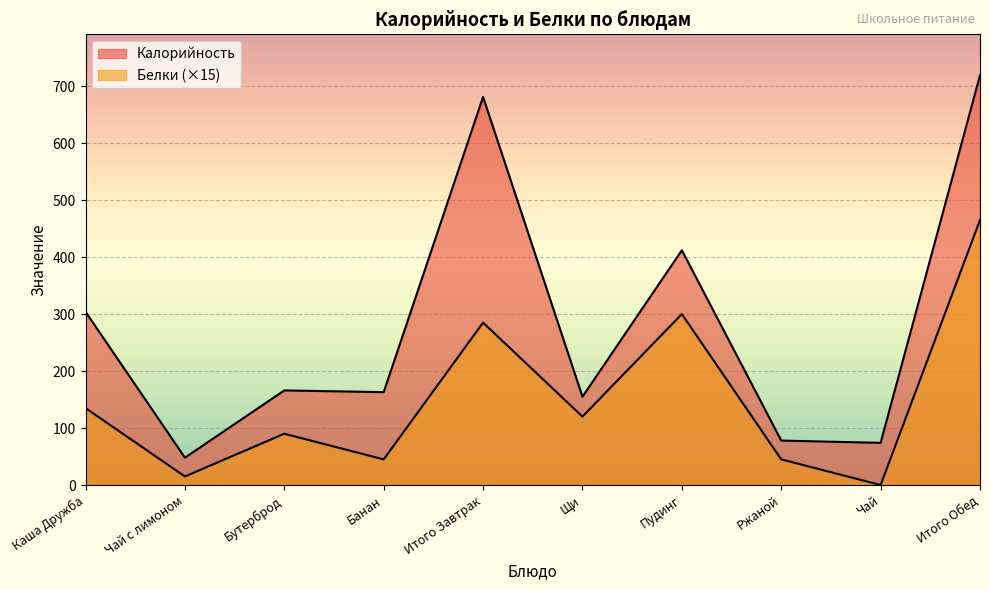

At which category does Калорийность reach its first local valley?

Чай с лимоном